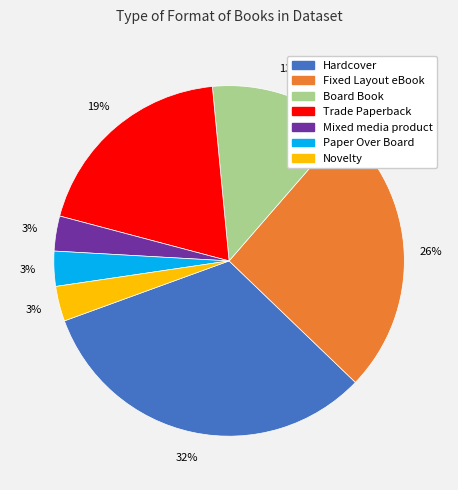

What is the largest slice in the pie chart?

Hardcover